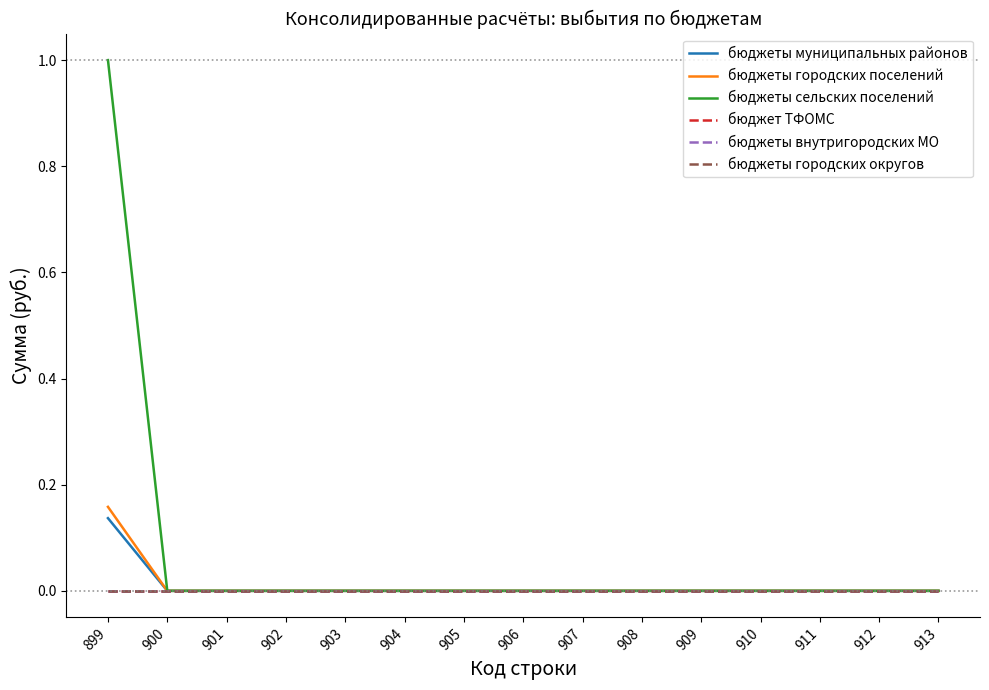

Does the chart have visible grid lines?

No